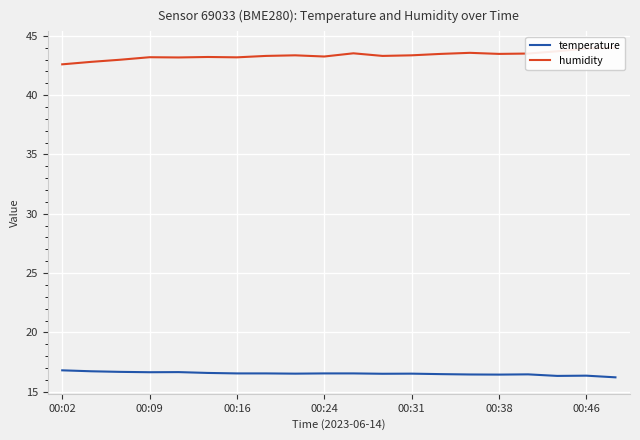

The value of temperature at 00:02 is 4.9. True or false?

False